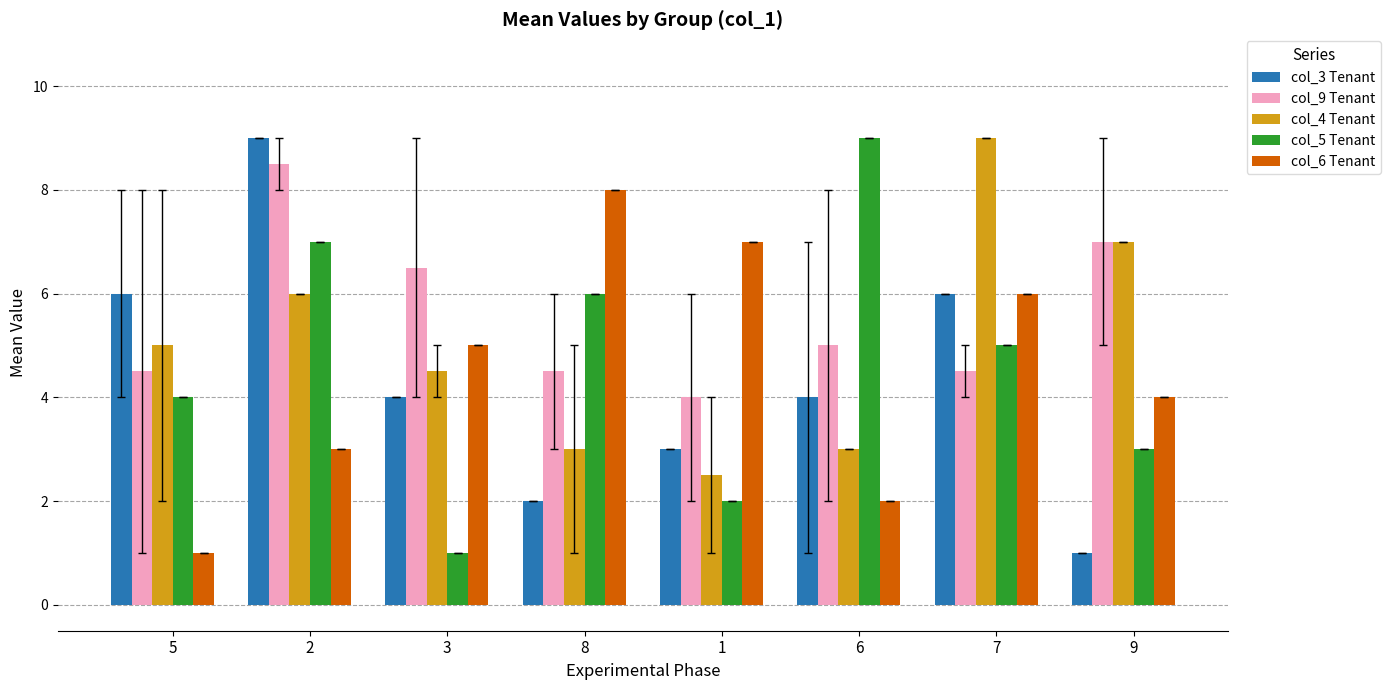

What position from the right is 1?

4